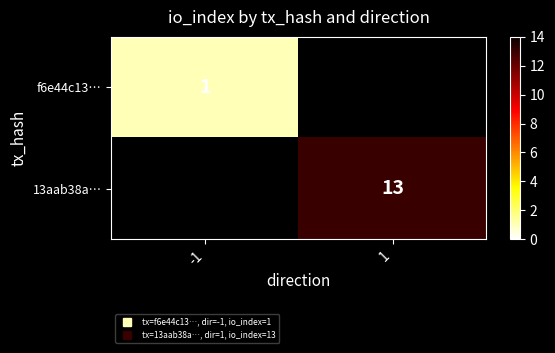

At 1, list the series in order from largest to smallest.

f6e44c13…, 13aab38a…